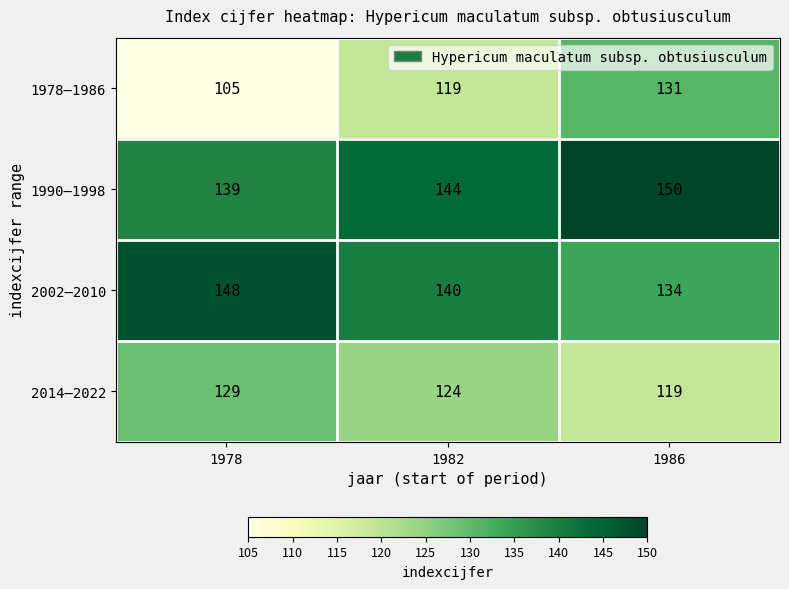

What is the average value of the 1978–1986 series?

118